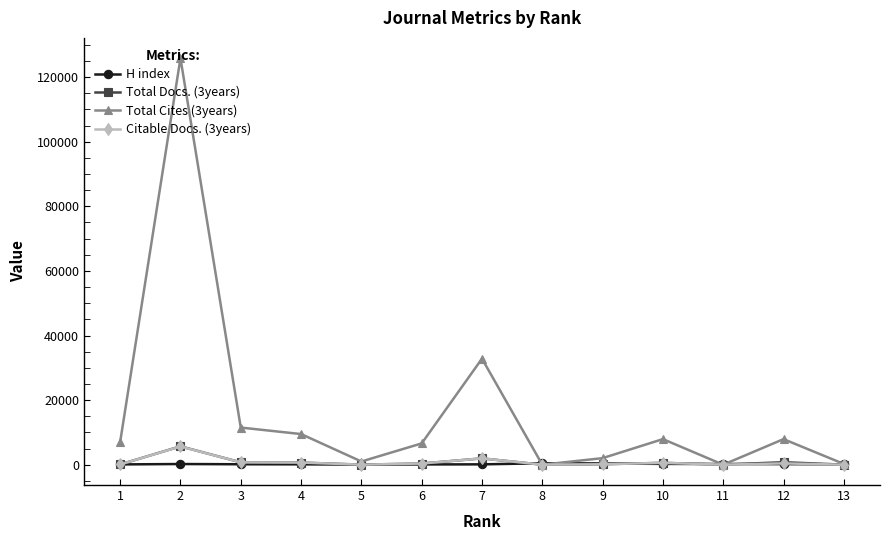

Which series has the largest total across all categories?

Total Cites (3years)